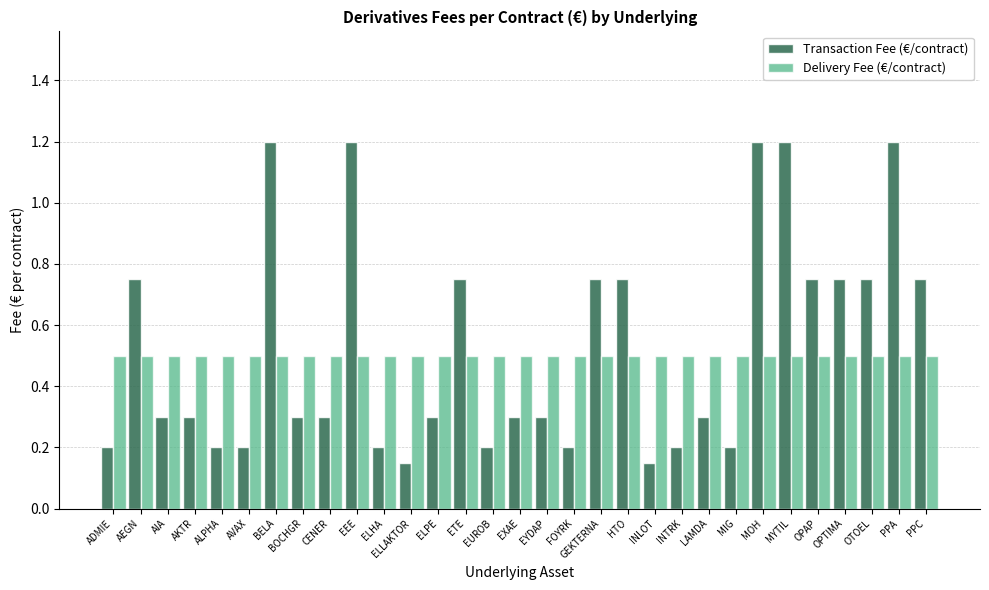

What is the sum of all Delivery Fee (€/contract) values?

15.5